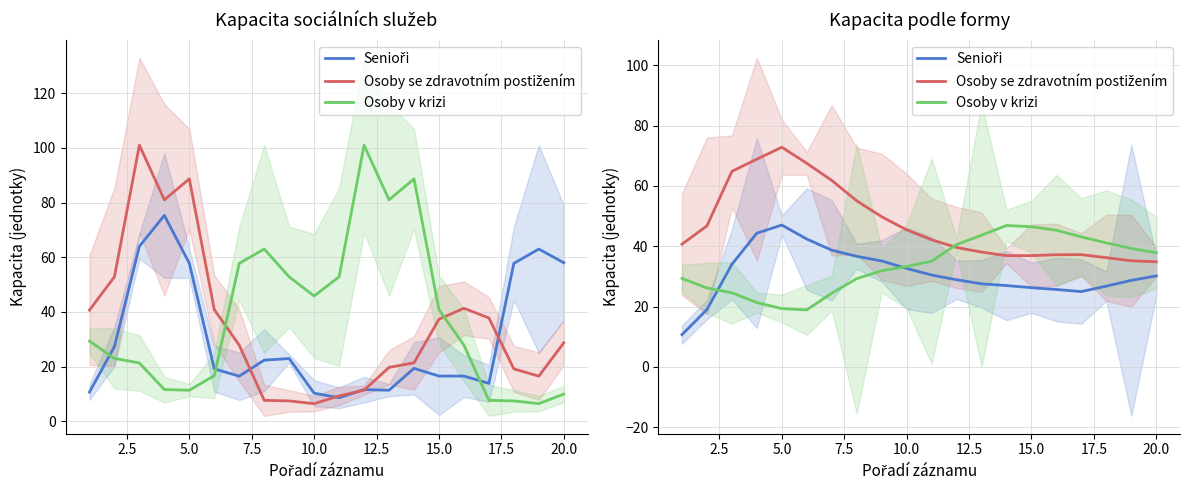

How many intersections are there between Osoby v krizi and Senioři?

2